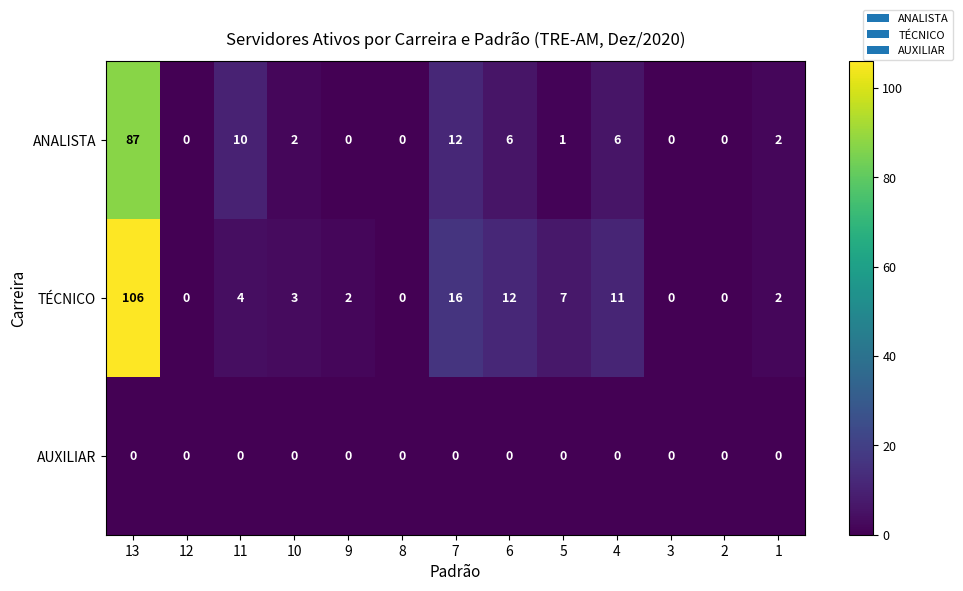

Which series changed the most between 11 and 10?

ANALISTA